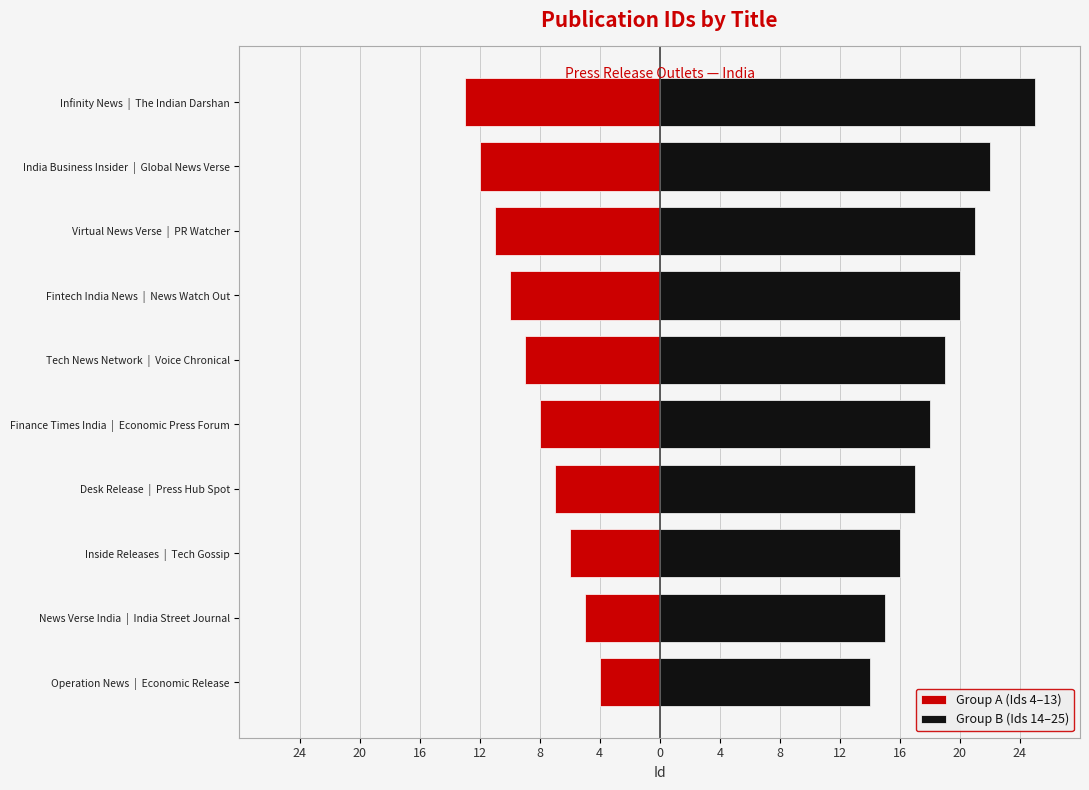

Read the Group B (Ids 14–25) value at Tech News Network | Voice Chronical, to the nearest 10.

20